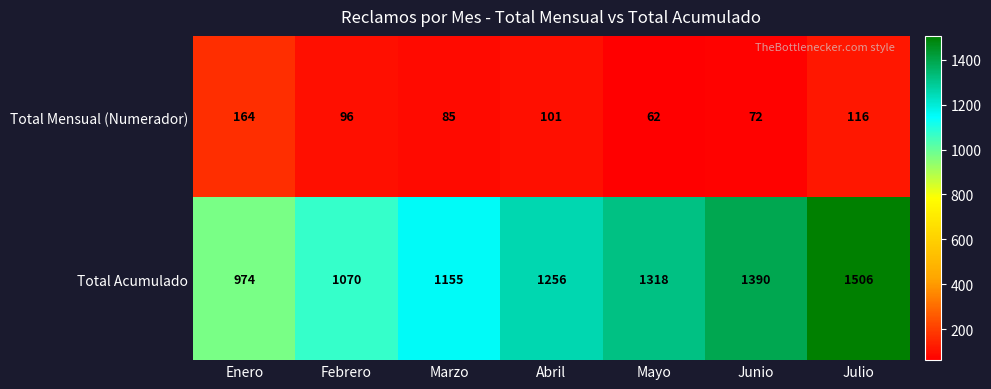

Where is Total Mensual (Numerador) nearest to the value 113?

Julio